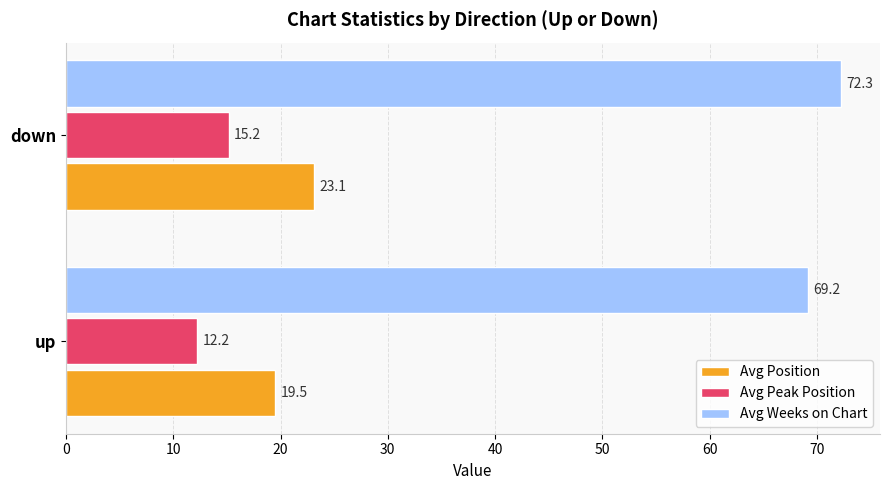

Which series has the largest total across all categories?

Avg Weeks on Chart